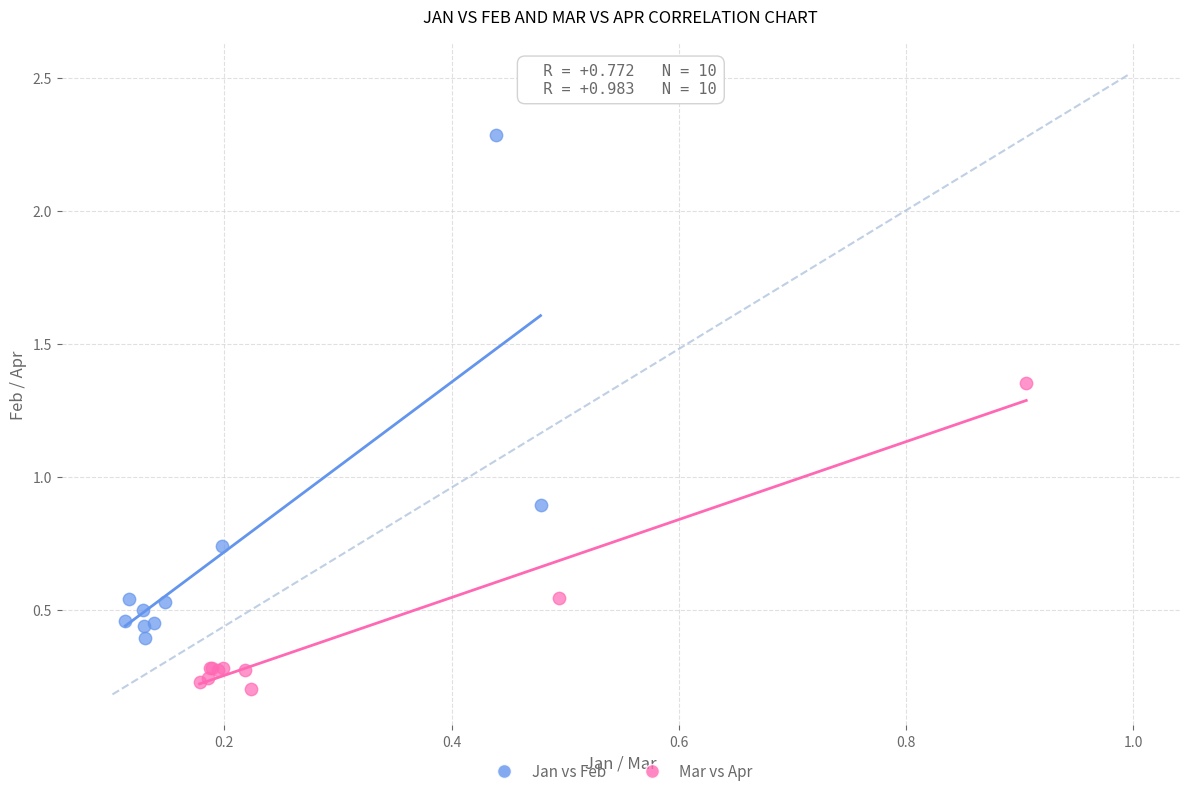

Which series reaches the minimum Y coordinate?

Mar vs Apr